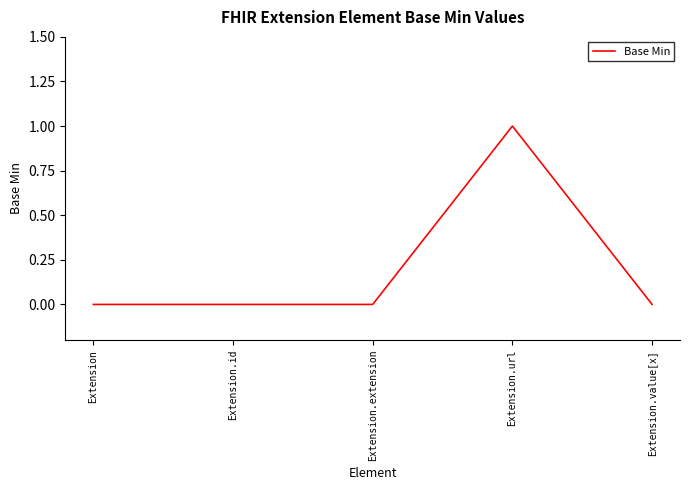

True or false: there are more than 0 points higher than both neighbors.

True